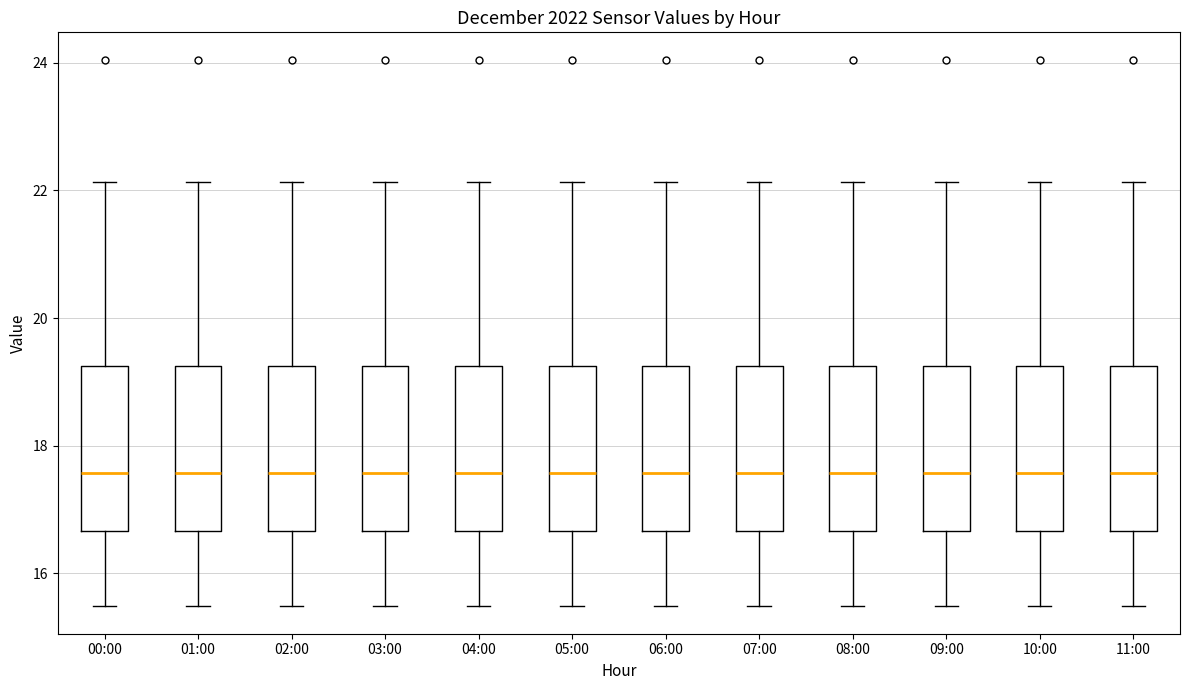

Reading left to right, read every box against the y-axis: the position of its median line, the range the box covers, and the ends of its whiskers. The values are not printed on the chart, so give them approximately, as read against the axis.

00:00: median 17.6, box 16.6 to 19.2, whiskers 15.4 to 22.2
01:00: median 17.6, box 16.6 to 19.2, whiskers 15.4 to 22.2
02:00: median 17.6, box 16.6 to 19.2, whiskers 15.4 to 22.2
03:00: median 17.6, box 16.6 to 19.2, whiskers 15.4 to 22.2
04:00: median 17.6, box 16.6 to 19.2, whiskers 15.4 to 22.2
05:00: median 17.6, box 16.6 to 19.2, whiskers 15.4 to 22.2
06:00: median 17.6, box 16.6 to 19.2, whiskers 15.4 to 22.2
07:00: median 17.6, box 16.6 to 19.2, whiskers 15.4 to 22.2
08:00: median 17.6, box 16.6 to 19.2, whiskers 15.4 to 22.2
09:00: median 17.6, box 16.6 to 19.2, whiskers 15.4 to 22.2
10:00: median 17.6, box 16.6 to 19.2, whiskers 15.4 to 22.2
11:00: median 17.6, box 16.6 to 19.2, whiskers 15.4 to 22.2